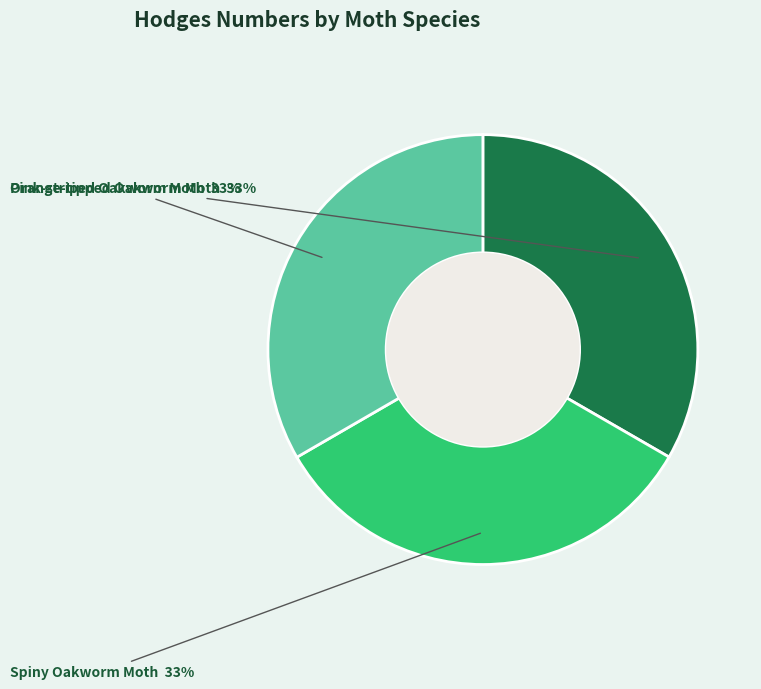

Is there any slice that represents more than half of the pie?

No